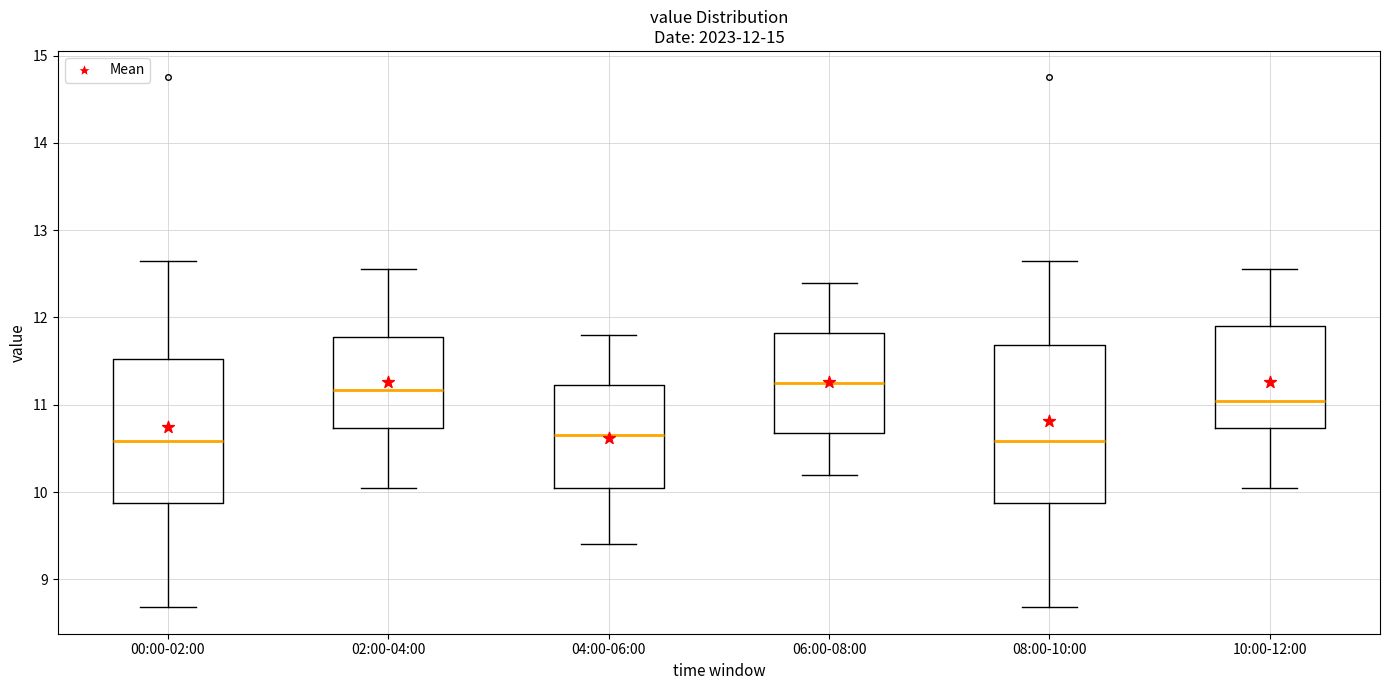

Comparing the boxes themselves (not the whiskers), which one is the tallest?

08:00-10:00